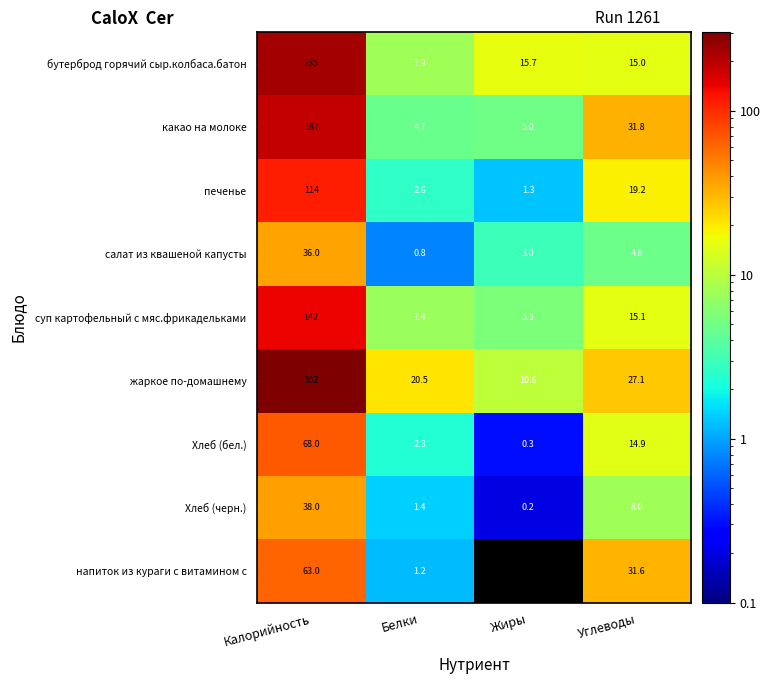

Rank the series at Калорийность from lowest to highest value.

салат из квашеной капусты, Хлеб (черн.), напиток из кураги с витамином с, Хлеб (бел.), печенье, суп картофельный с мяс.фрикадельками, какао на молоке, бутерброд горячий сыр.колбаса.батон, жаркое по-домашнему